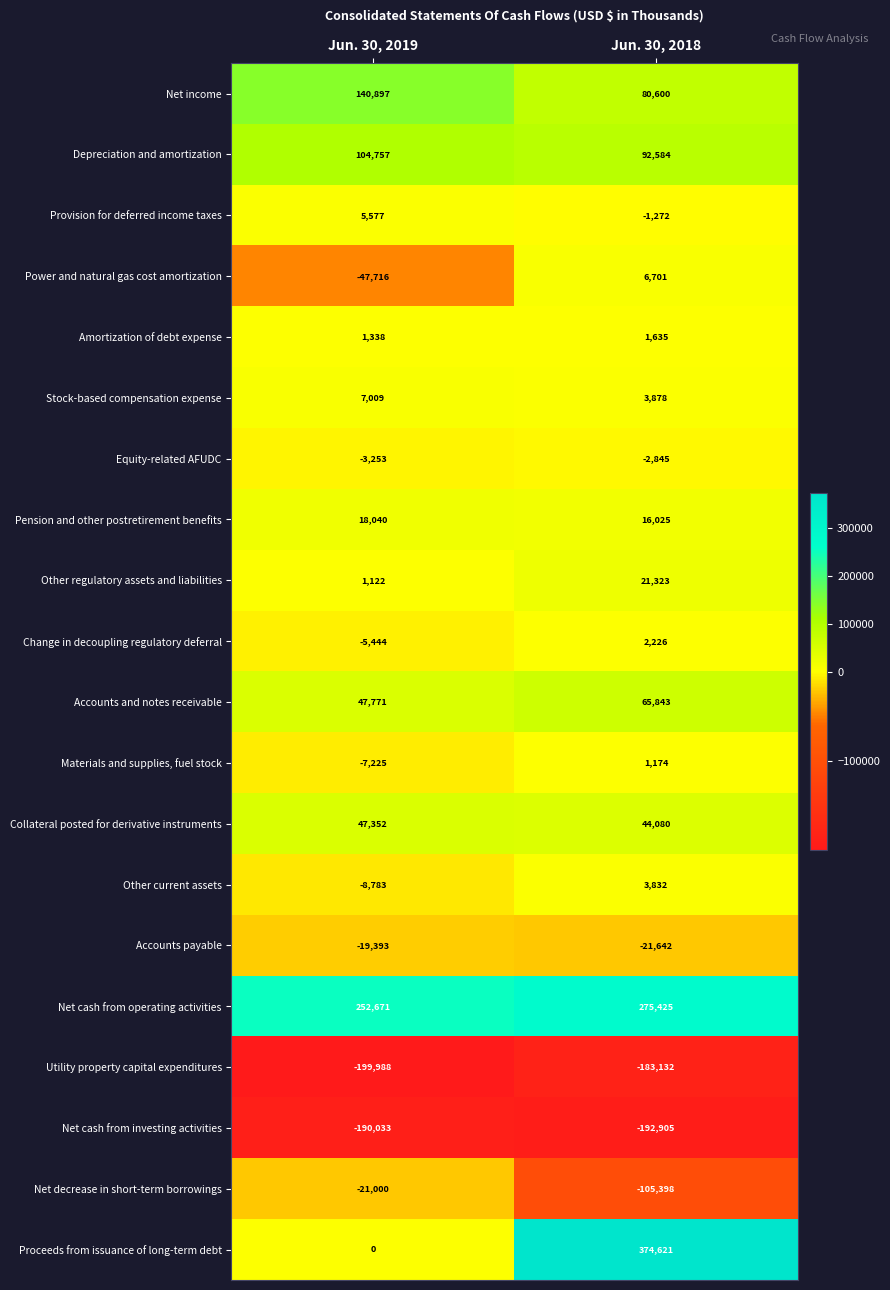

What is the approximate value of Other current assets at Jun. 30, 2018, to the nearest 50?

3850